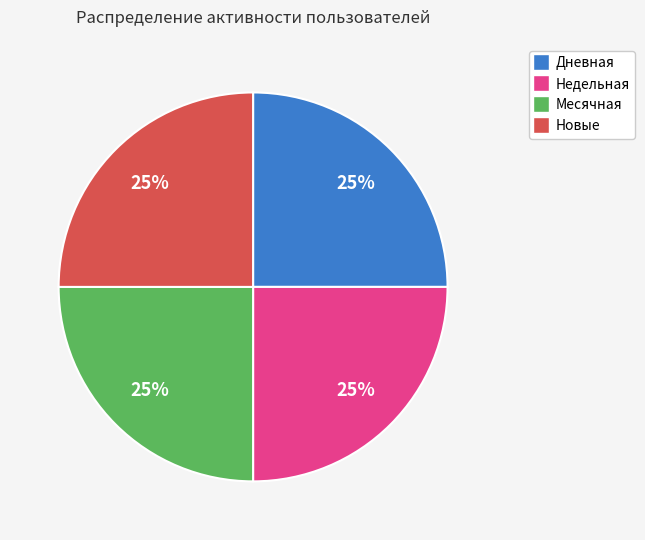

Approximately how many times larger is the value at Дневная compared to Недельная?

1.0